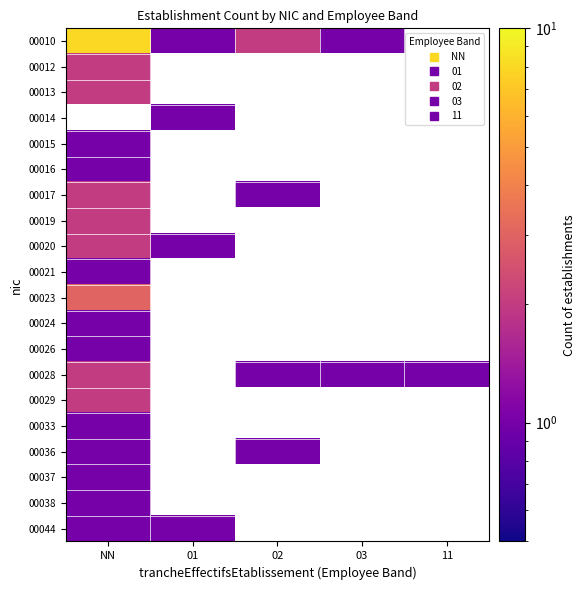

Between NN and 01, which is larger?

NN